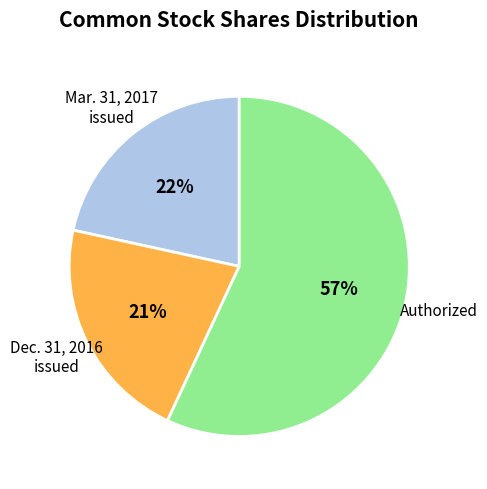

Is there a majority slice in this chart?

Yes